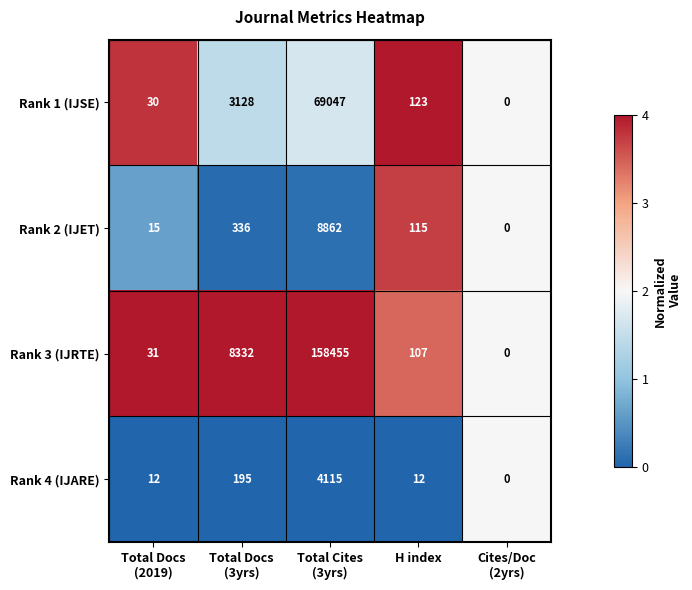

List the series in order of their peak value, highest first.

Rank 3 (IJRTE), Rank 1 (IJSE), Rank 2 (IJET), Rank 4 (IJARE)